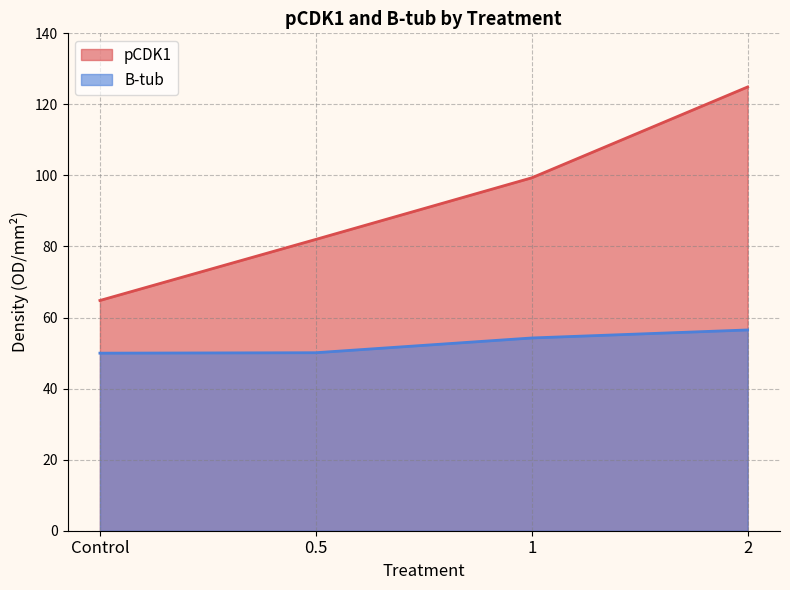

Is the value of B-tub at 0.5 greater than the value of pCDK1 at Control?

No